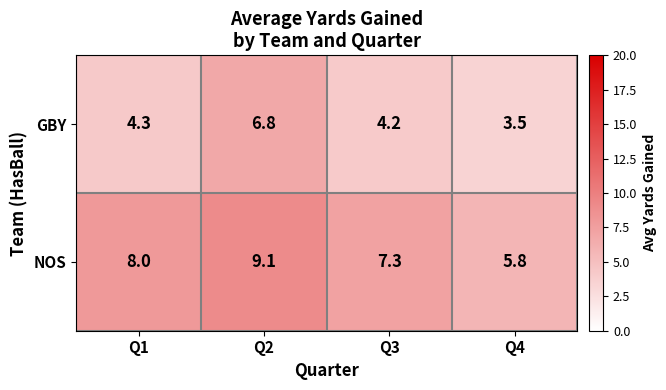

At which category does the chart reach its minimum across all series?

Q4